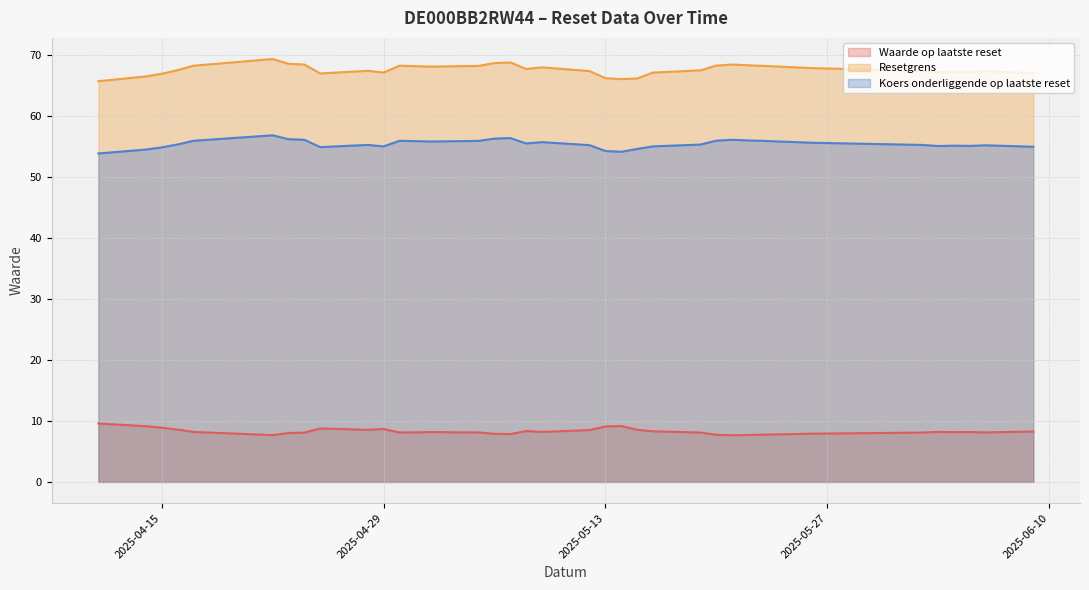

Rank the series by their maximum value, from lowest to highest.

Waarde op laatste reset, Koers onderliggende op laatste reset, Resetgrens